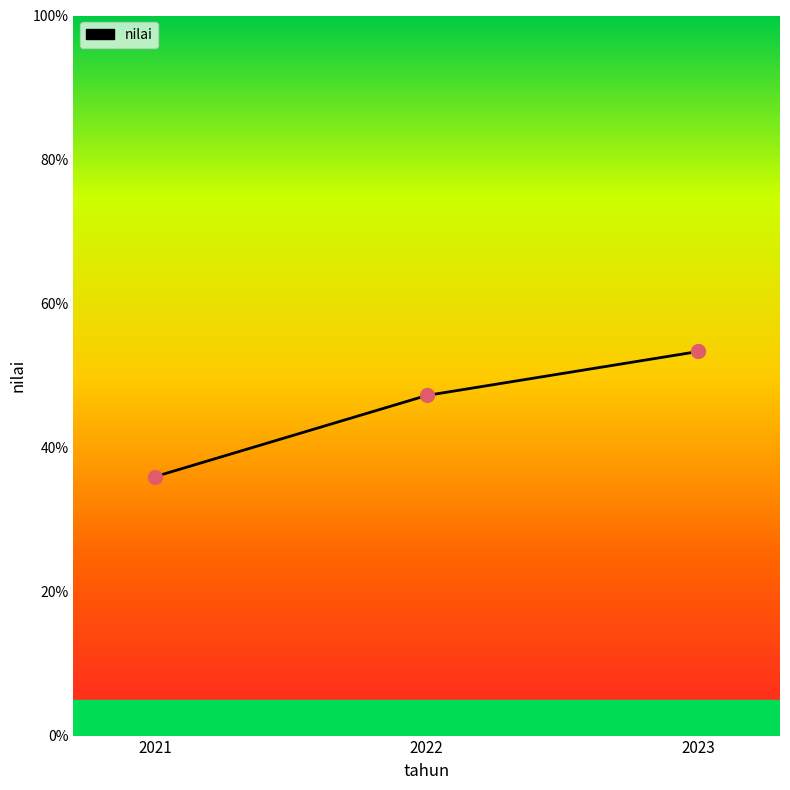

What is the ratio of the value at 2022 to the value at 2023?

0.9